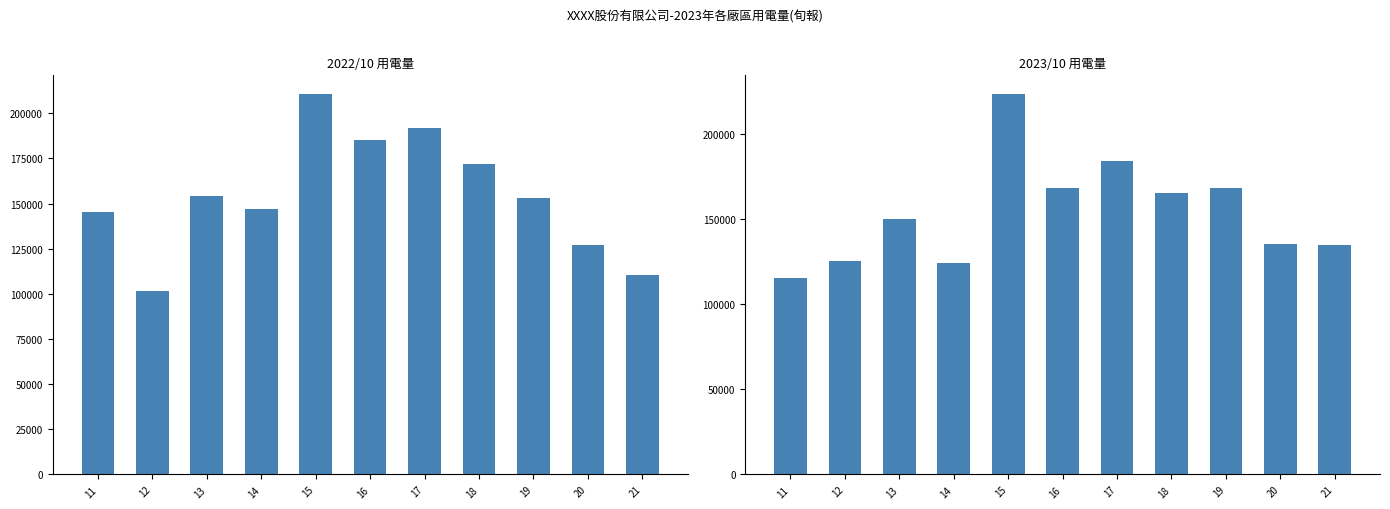

How many data points in 2023/10 用電量 are less than 150055?

5